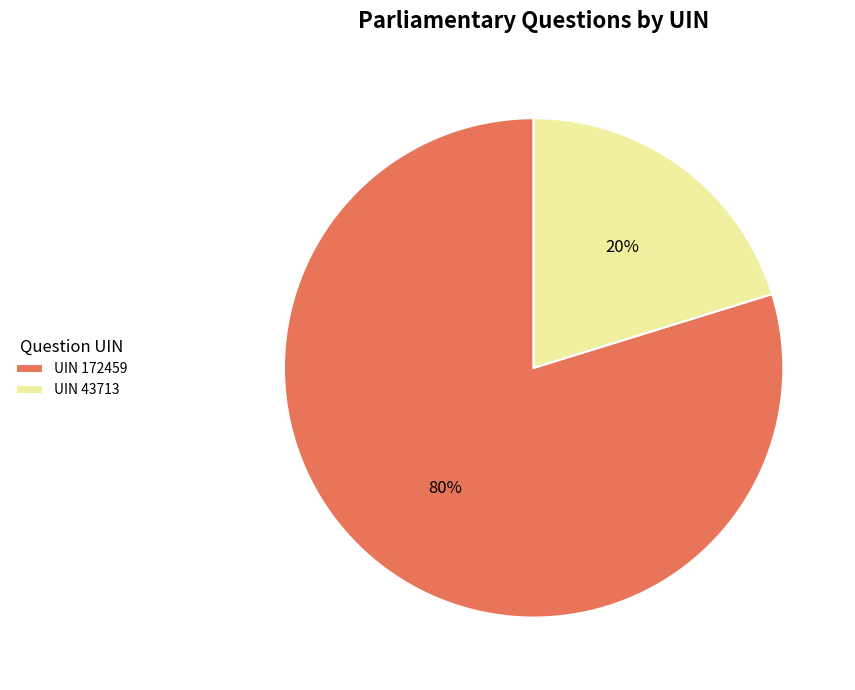

Between UIN 172459 and UIN 43713, which is larger?

UIN 172459